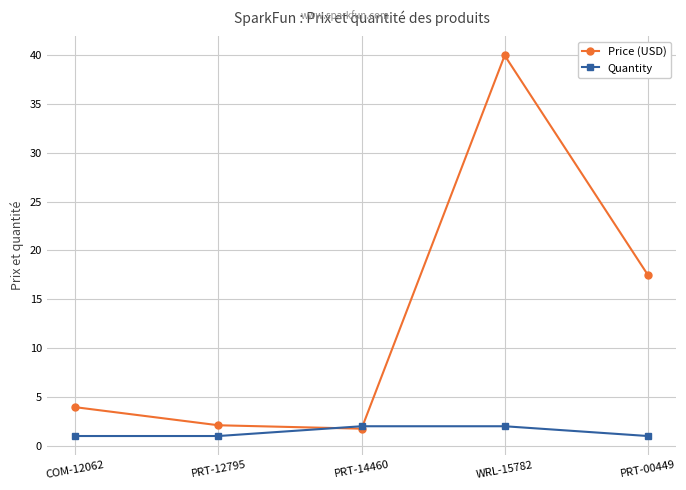

True or false: Price (USD) has more than 1 points higher than both neighbors.

False